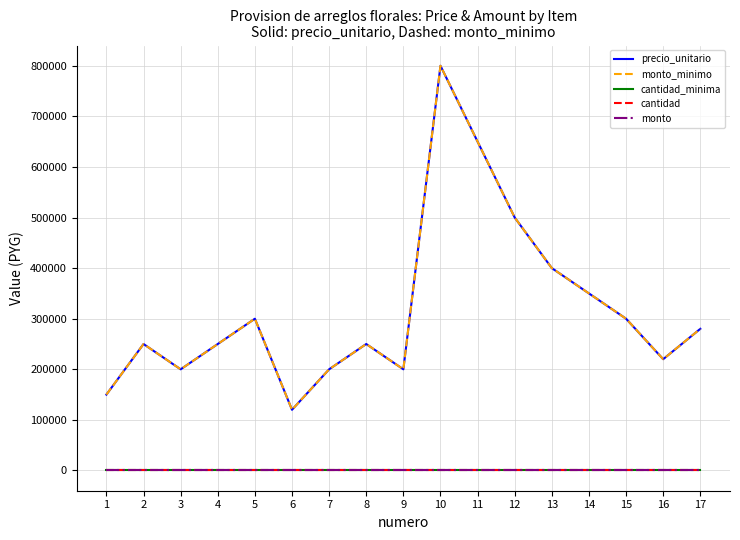

Does the chart have visible grid lines?

Yes